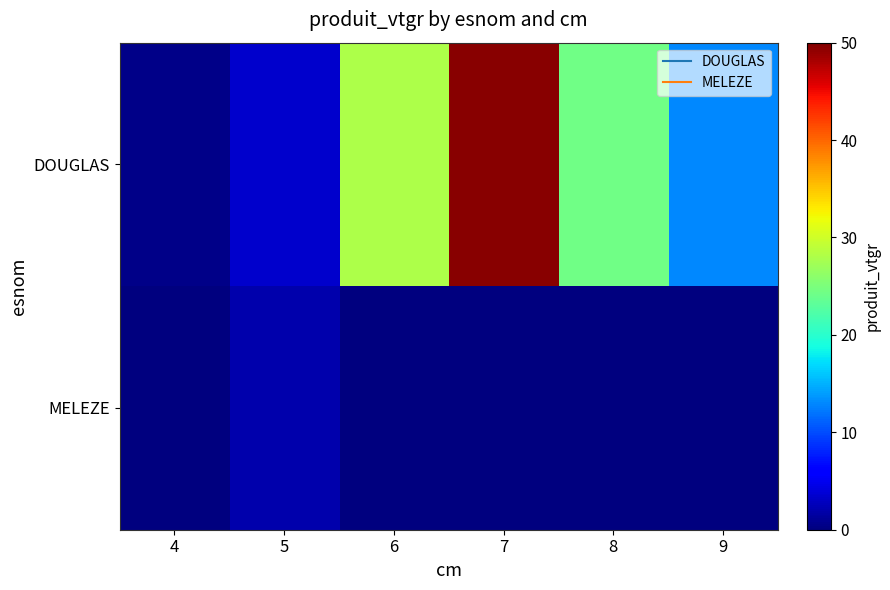

At which category is the sum across all series the highest?

7